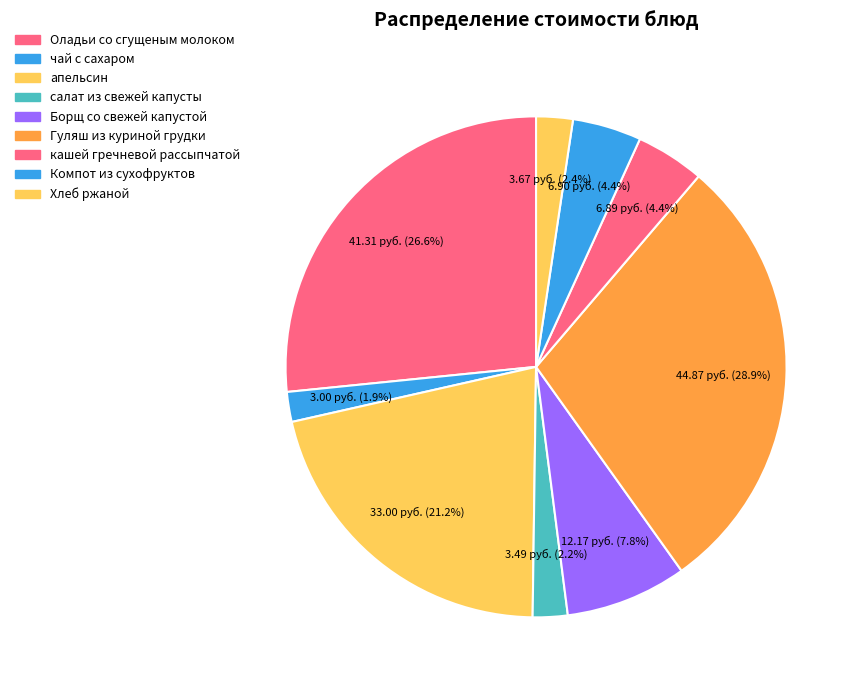

Count the number of slices in the pie.

9